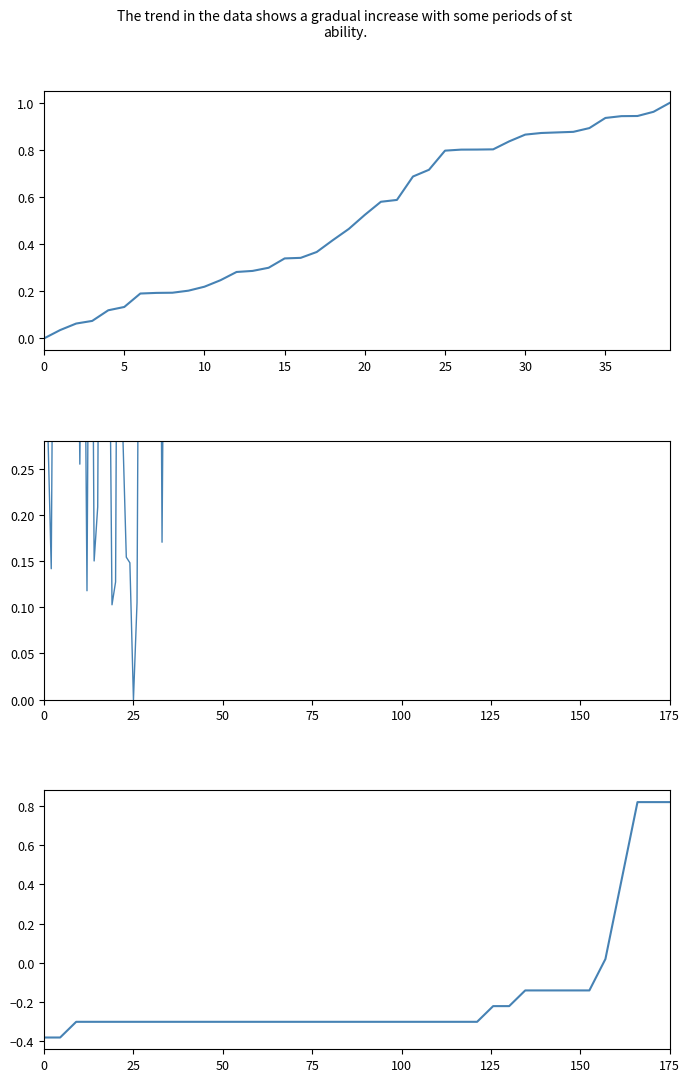

True or false: latitude_deg and longitude_deg intersect in this chart.

True